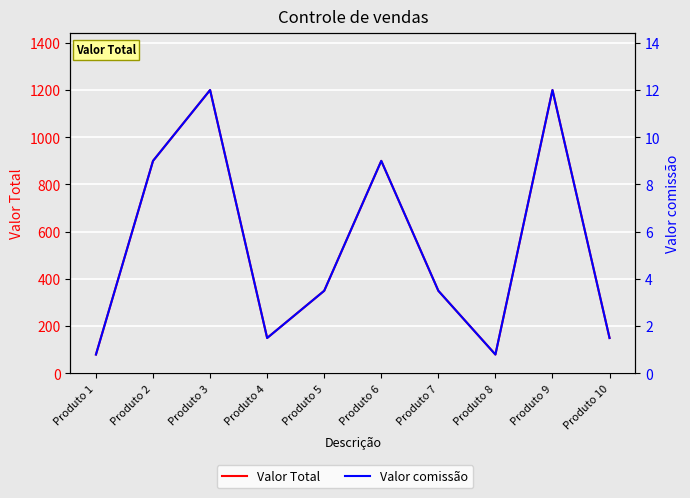

At Produto 8, list the series in order from smallest to largest.

Valor comissão, Valor Total